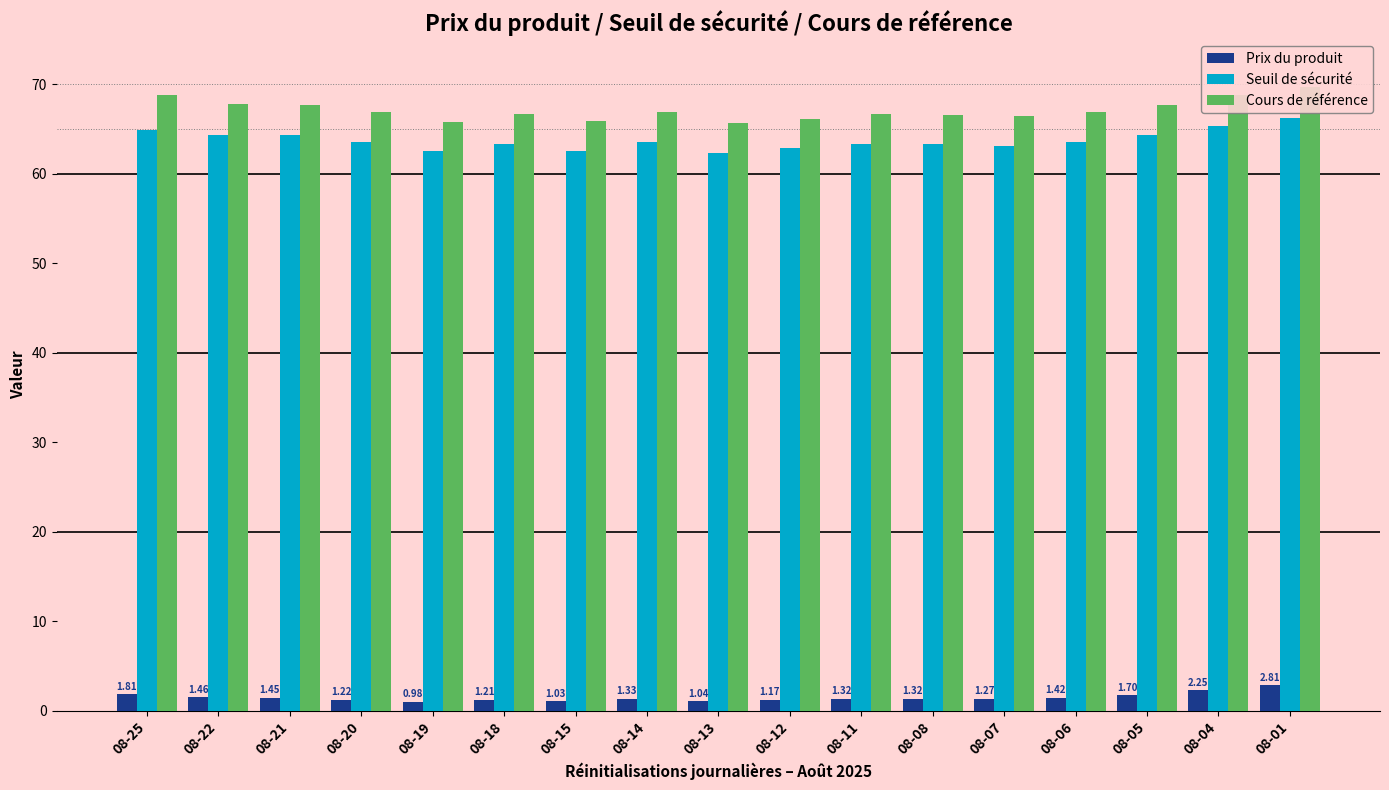

True or false: Prix du produit has a value of 2.3 at 08-14.

False